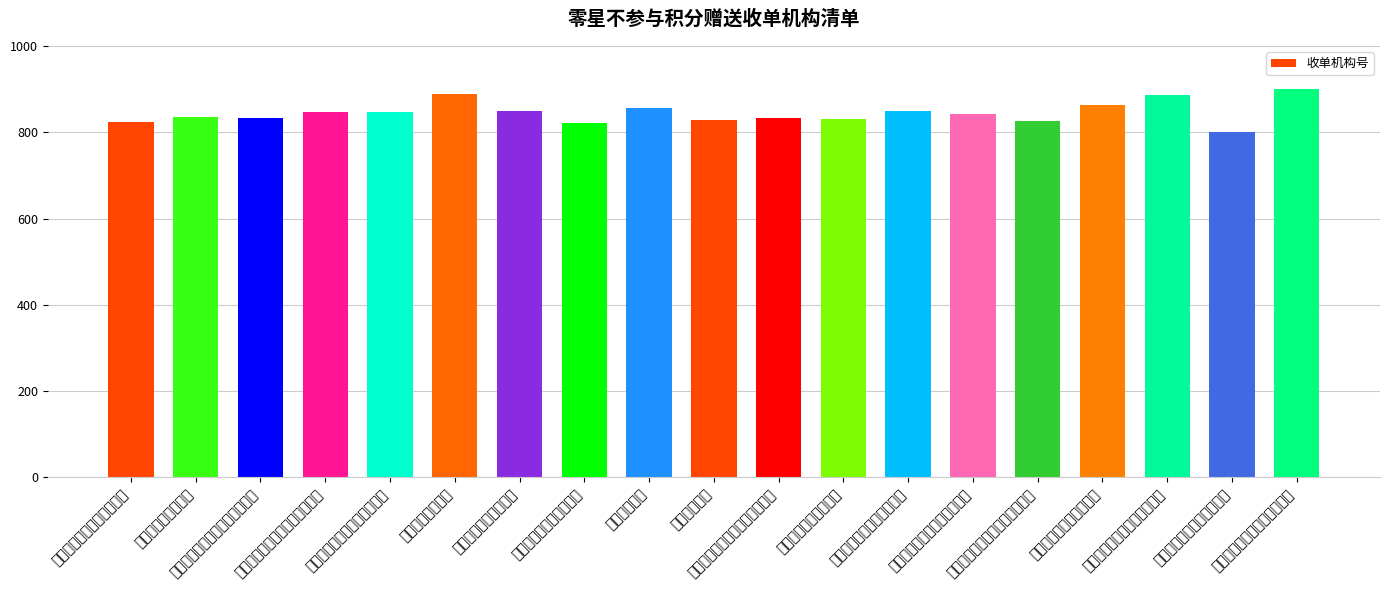

Does the chart contain stacked bars?

No